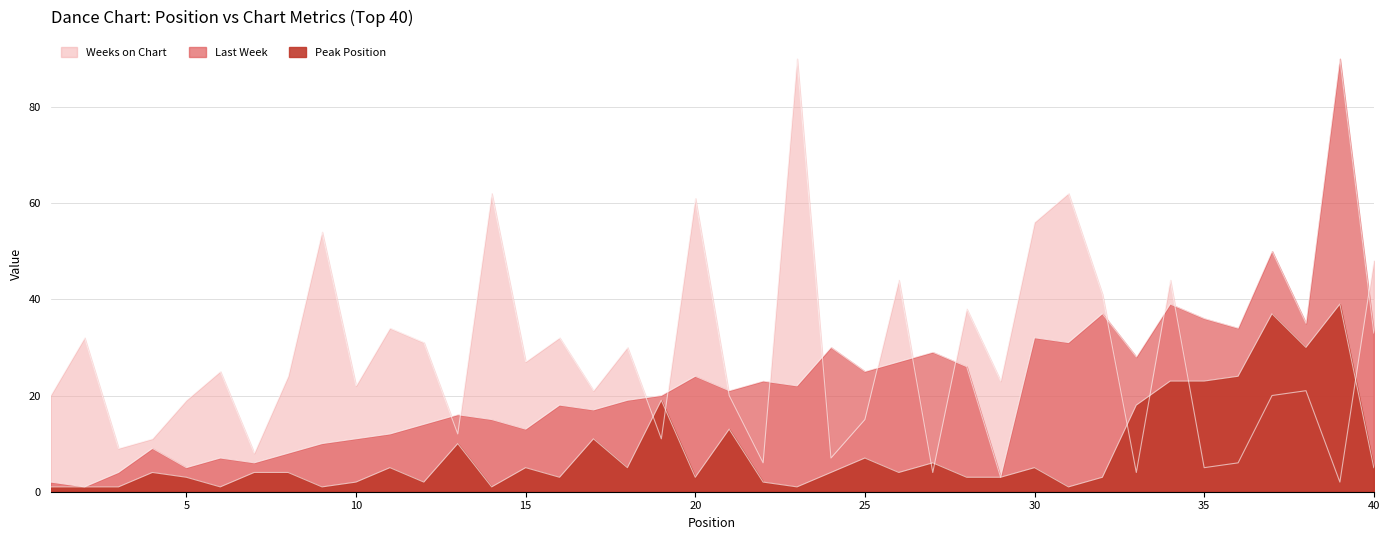

Where is Last Week nearest to the value 45?

37